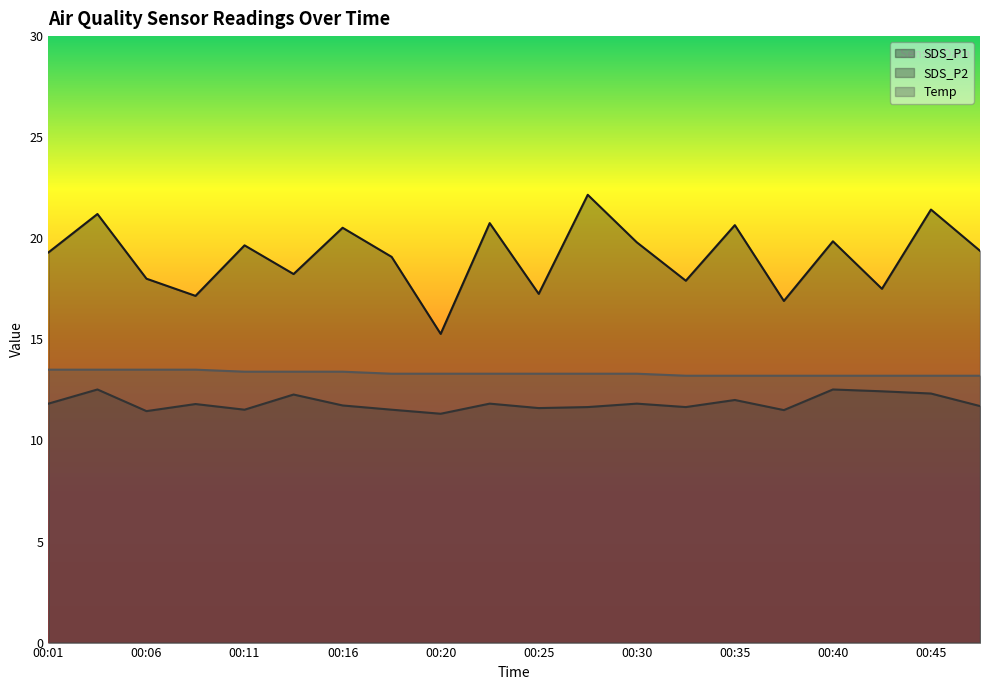

True or false: SDS_P1 and SDS_P2 intersect in this chart.

False